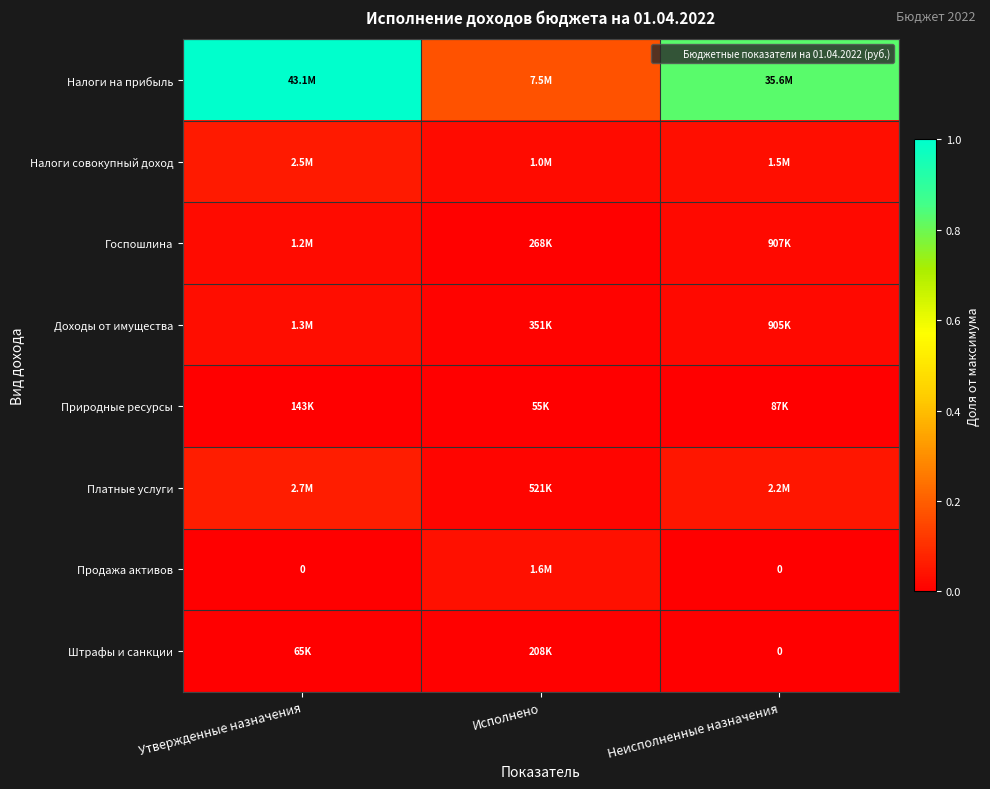

Between Утвержденные назначения and Неисполненные назначения, which series saw the biggest shift?

Налоги на прибыль